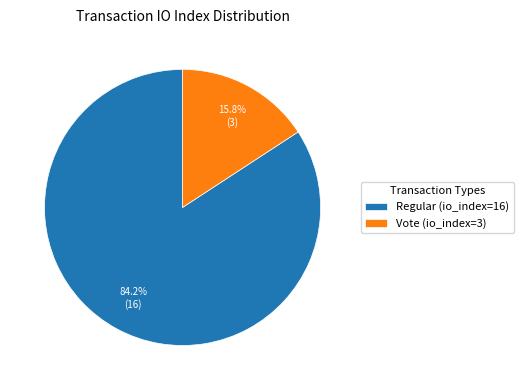

Is it true that Vote (io_index=3) is 16% of the pie?

True